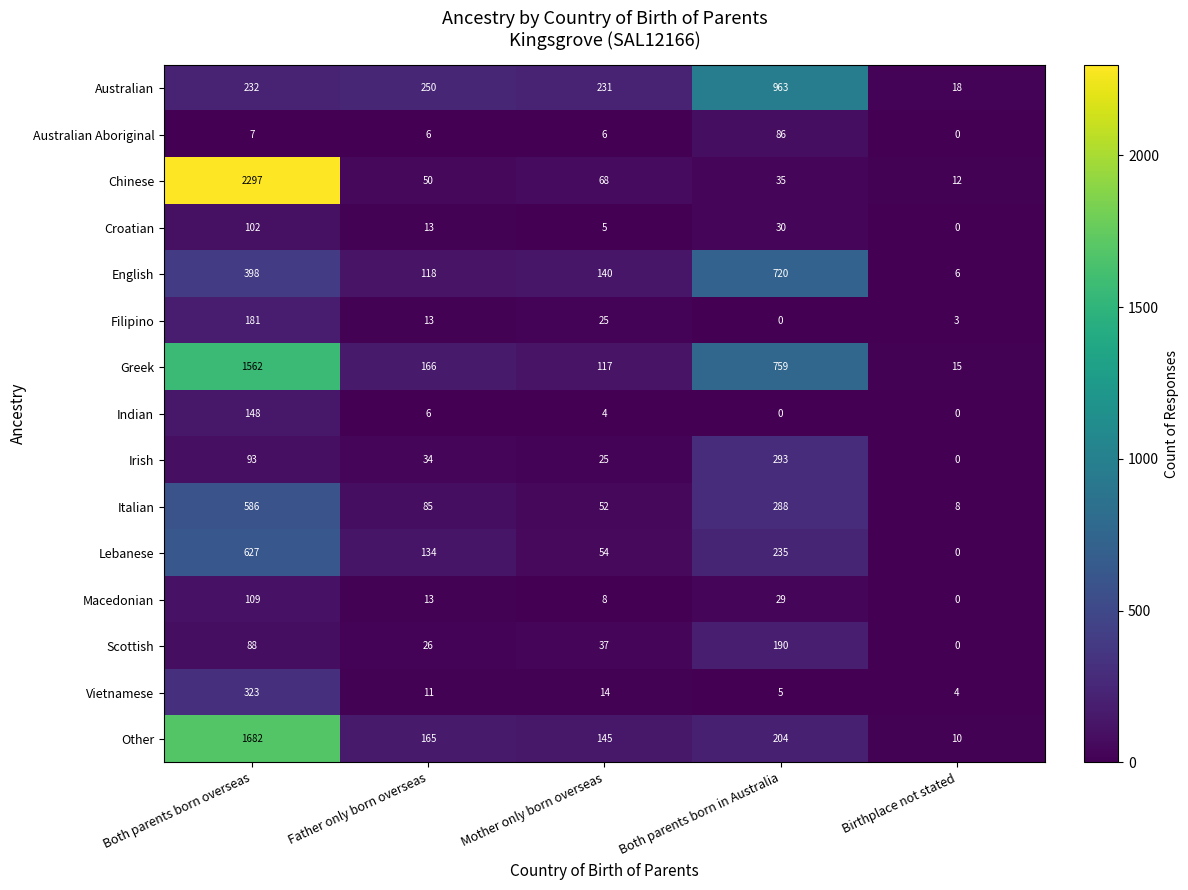

At which label is Scottish closest to 95?

Both parents born overseas